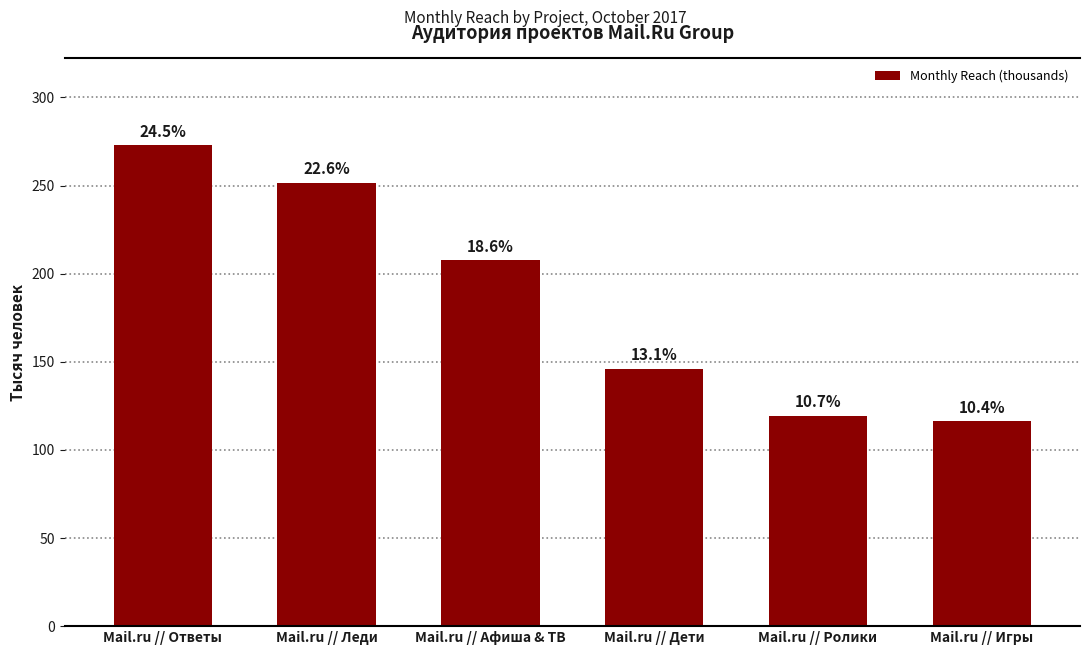

How many bars are there in total?

6